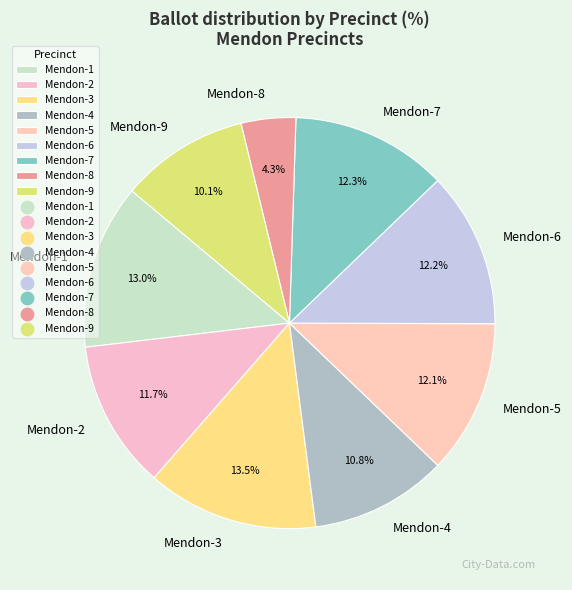

Which category has the smallest portion of the pie?

Mendon-8